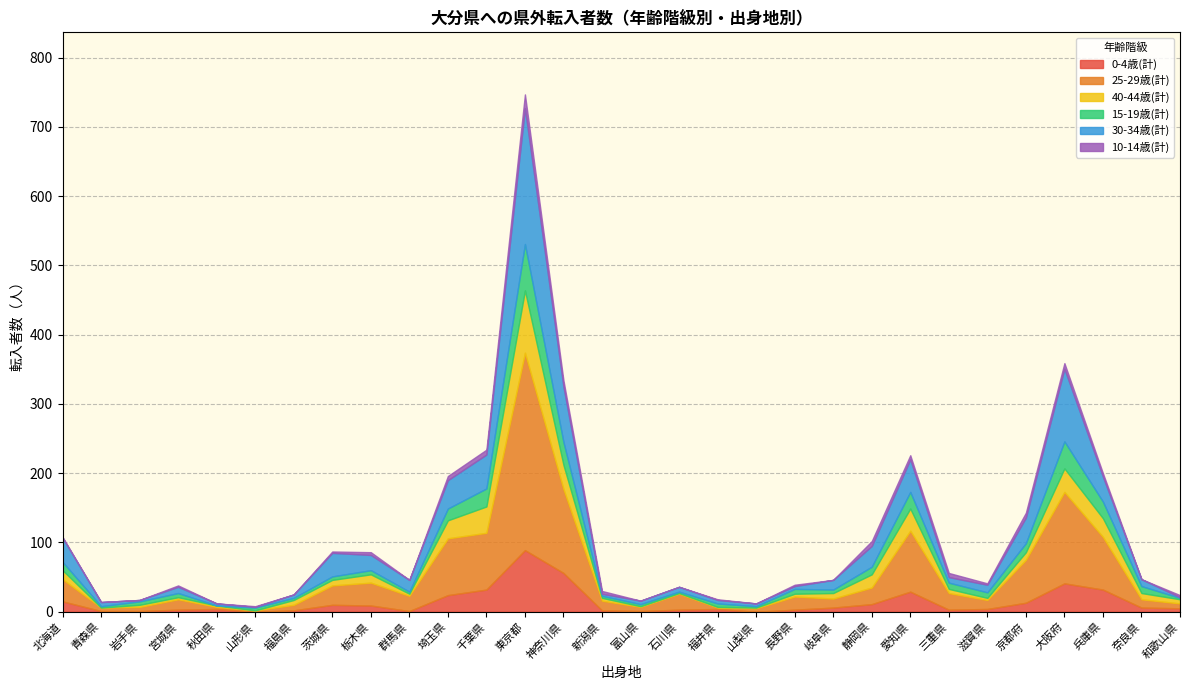

Reading left to right, list all the values displayed in this chart.

0-4歳(計): 北海道=15	青森県=1	岩手県=1	宮城県=3	秋田県=4	山形県=0	福島県=2	茨城県=10	栃木県=9	群馬県=1	埼玉県=24	千葉県=32	東京都=89	神奈川県=56	新潟県=2	富山県=1	石川県=3	福井県=4	山梨県=0	長野県=3	岐阜県=6	静岡県=11	愛知県=29	三重県=3	滋賀県=4	京都府=13	大阪府=41	兵庫県=32	奈良県=6	和歌山県=5
25-29歳(計): 北海道=32	青森県=5	岩手県=6	宮城県=15	秋田県=3	山形県=2	福島県=8	茨城県=28	栃木県=33	群馬県=22	埼玉県=82	千葉県=82	東京都=285	神奈川県=121	新潟県=14	富山県=6	石川県=23	福井県=2	山梨県=5	長野県=19	岐阜県=13	静岡県=24	愛知県=88	三重県=24	滋賀県=13	京都府=62	大阪府=132	兵庫県=76	奈良県=12	和歌山県=7
40-44歳(計): 北海道=13	青森県=0	岩手県=3	宮城県=3	秋田県=2	山形県=0	福島県=7	茨城県=8	栃木県=12	群馬県=3	埼玉県=26	千葉県=38	東京都=90	神奈川県=35	新潟県=4	富山県=1	石川県=1	福井県=1	山梨県=1	長野県=4	岐阜県=8	静岡県=19	愛知県=32	三重県=6	滋賀県=3	京都府=11	大阪府=34	兵庫県=27	奈良県=9	和歌山県=6
15-19歳(計): 北海道=12	青森県=2	岩手県=5	宮城県=6	秋田県=0	山形県=4	福島県=3	茨城県=5	栃木県=6	群馬県=3	埼玉県=17	千葉県=26	東京都=67	神奈川県=33	新潟県=3	富山県=3	石川県=2	福井県=5	山梨県=2	長野県=7	岐阜県=5	静岡県=11	愛知県=24	三重県=9	滋賀県=8	京都府=13	大阪府=39	兵庫県=24	奈良県=10	和歌山県=2
30-34歳(計): 北海道=35	青森県=6	岩手県=2	宮城県=9	秋田県=3	山形県=1	福島県=5	茨城県=34	栃木県=22	群馬県=17	埼玉県=41	千葉県=49	東京都=196	神奈川県=80	新潟県=3	富山県=5	石川県=7	福井県=5	山梨県=4	長野県=4	岐阜県=14	静岡県=30	愛知県=47	三重県=8	滋賀県=11	京都府=37	大阪府=105	兵庫県=36	奈良県=10	和歌山県=1
10-14歳(計): 北海道=1	青森県=0	岩手県=0	宮城県=2	秋田県=0	山形県=1	福島県=0	茨城県=2	栃木県=4	群馬県=0	埼玉県=6	千葉県=7	東京都=20	神奈川県=9	新潟県=4	富山県=0	石川県=0	福井県=1	山梨県=0	長野県=2	岐阜県=0	静岡県=7	愛知県=6	三重県=6	滋賀県=2	京都府=7	大阪府=8	兵庫県=5	奈良県=0	和歌山県=3